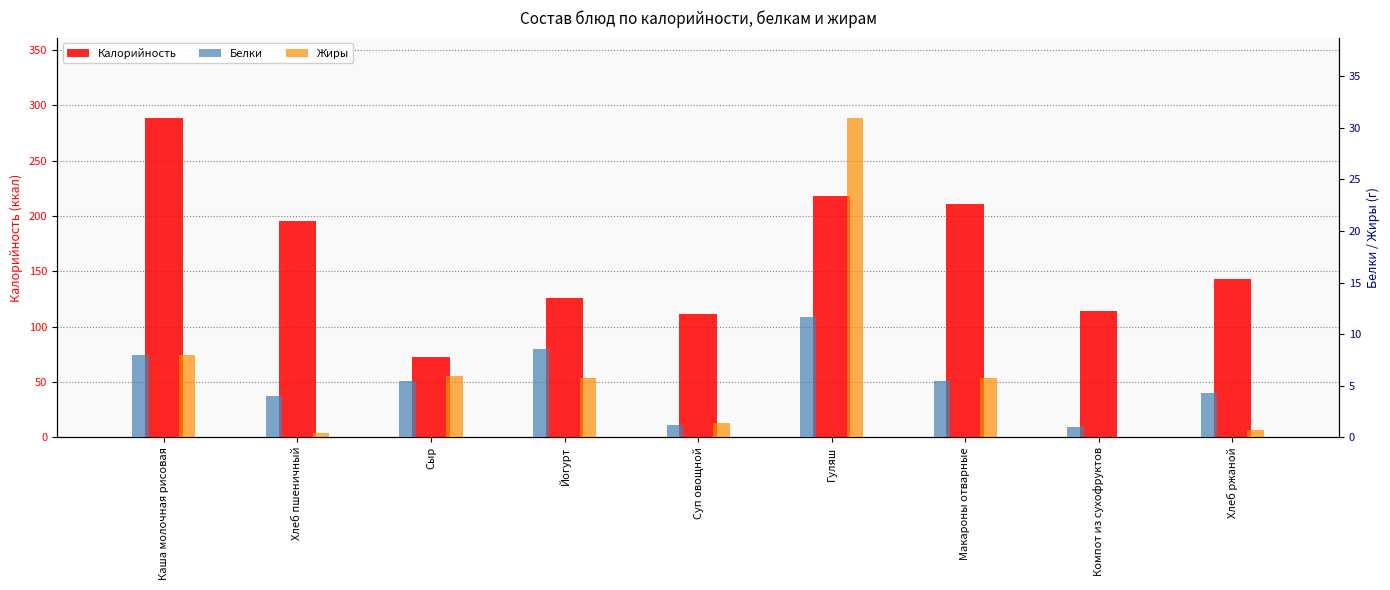

At which category does the chart reach its minimum across all series?

Компот из сухофруктов